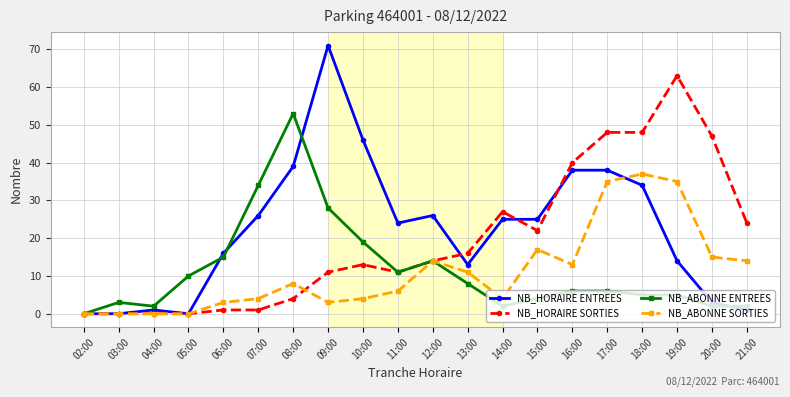

Which series has the largest range (max minus min)?

NB_HORAIRE ENTREES